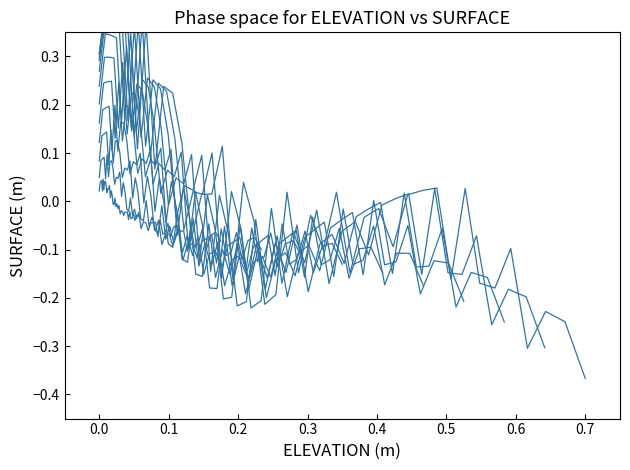

True or false: there are more than 1 points higher than both neighbors.

True